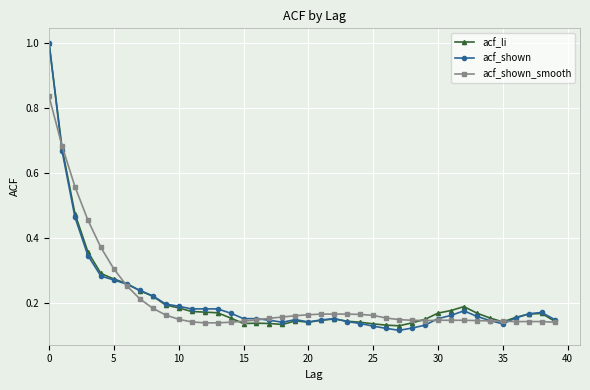

What is the highest value of the acf_shown series?

1.0